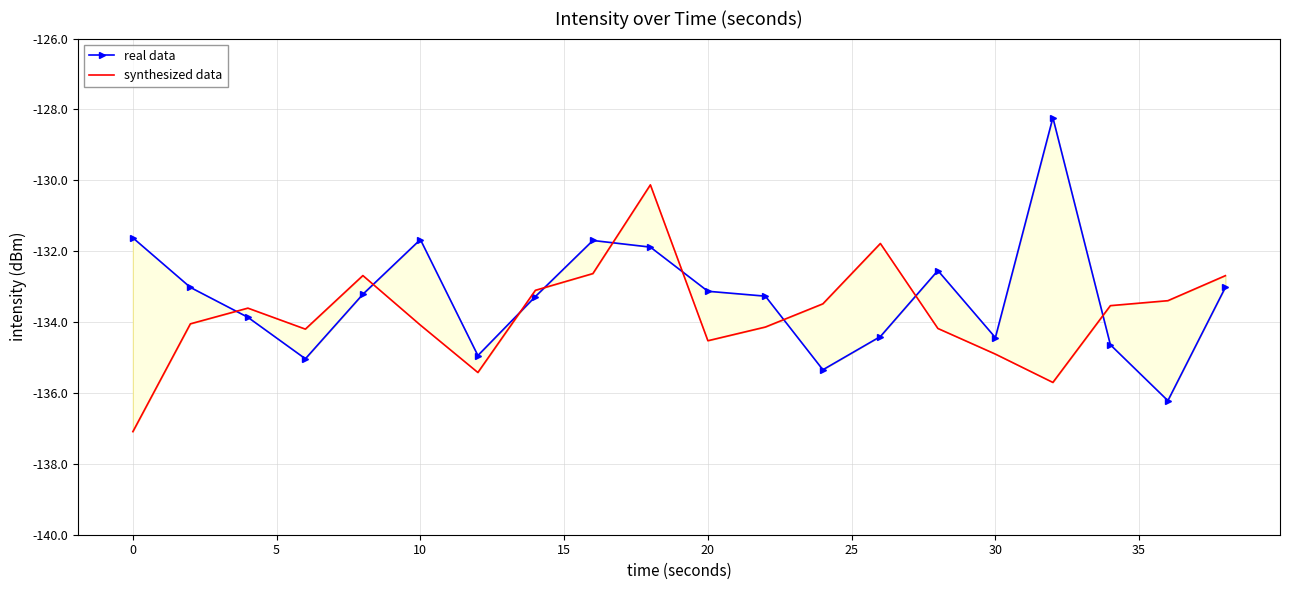

List the series in order of their peak value, highest first.

real data, synthesized data